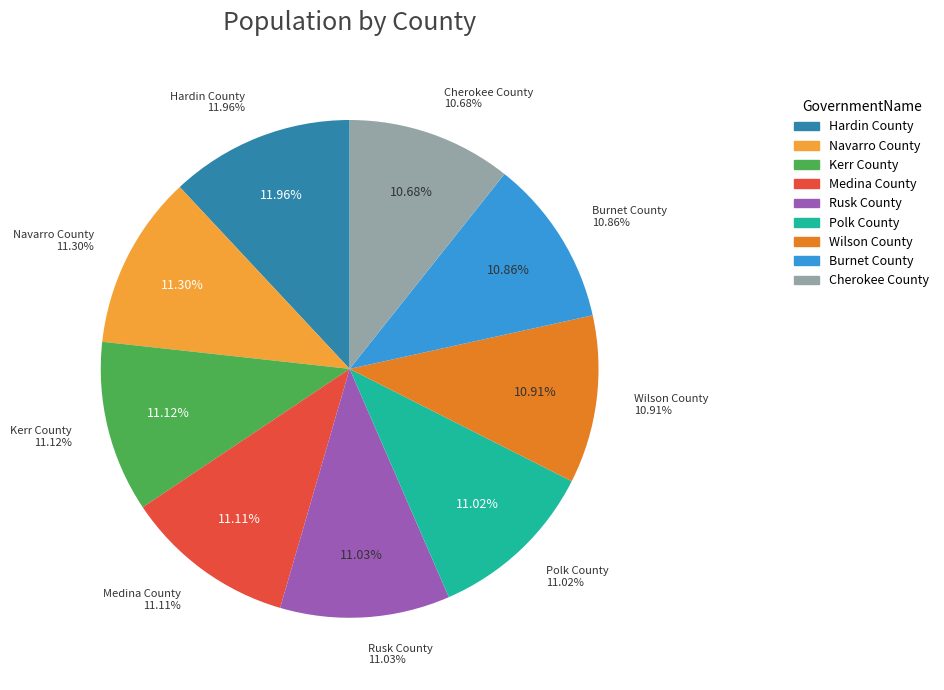

Do Wilson County and Polk County together represent more than half of the pie?

No